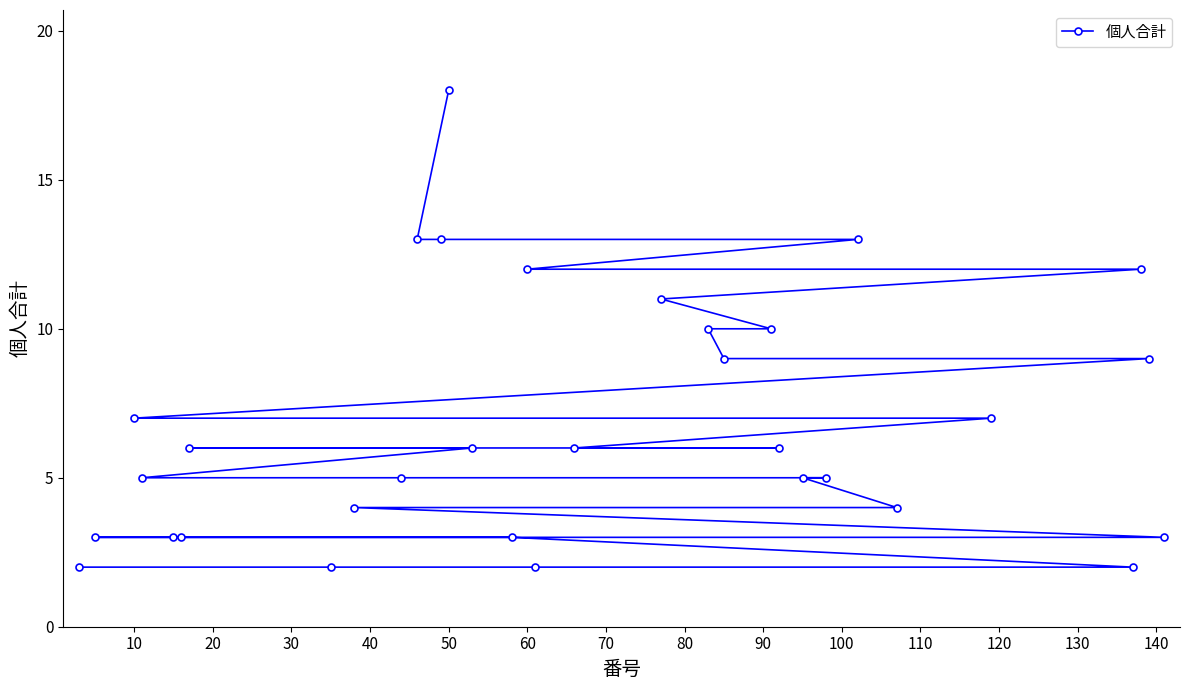

What is the difference between the second highest and minimum values?

11